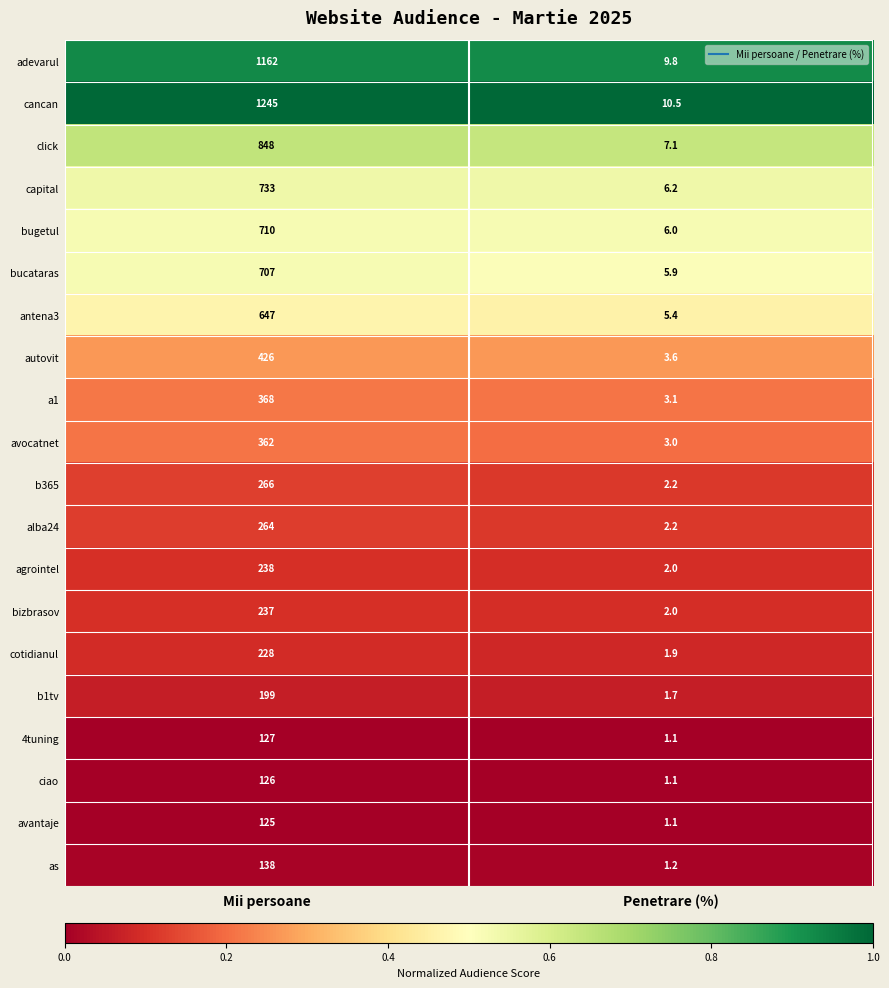

The value of avocatnet at Penetrare (%) is 5.0. True or false?

False